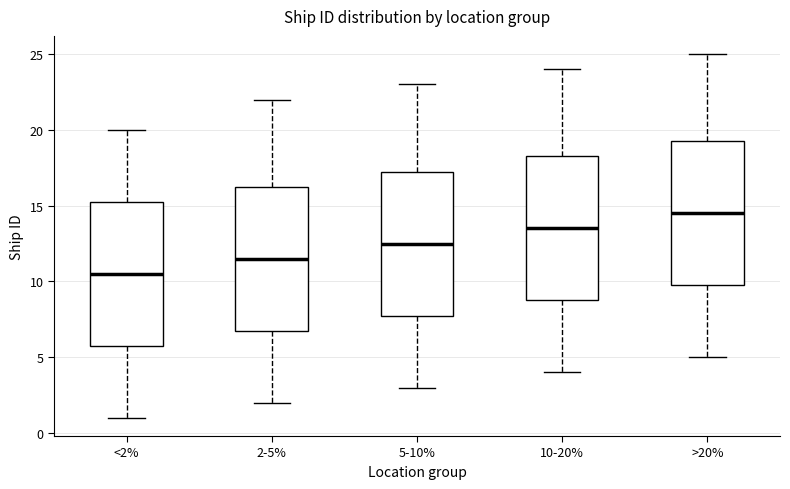

Which box has the lowest median line?

<2%